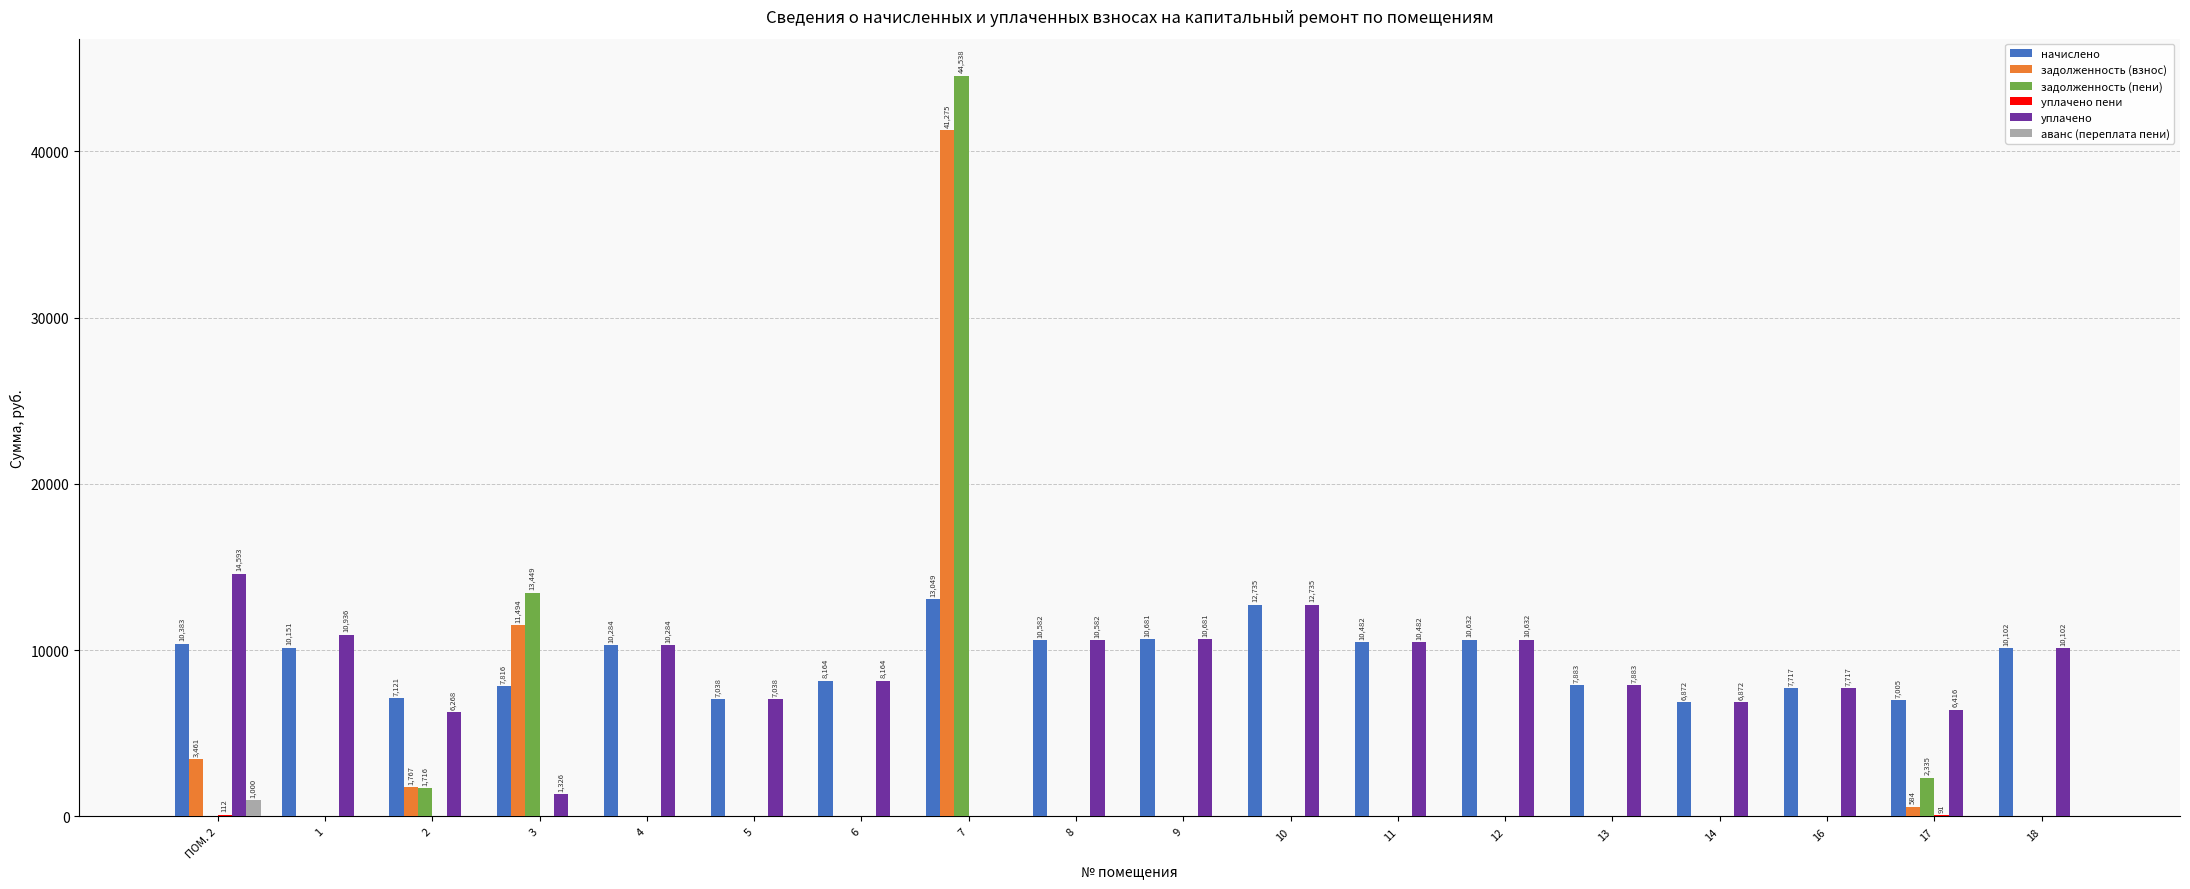

At which category does the chart reach its peak across all series?

7